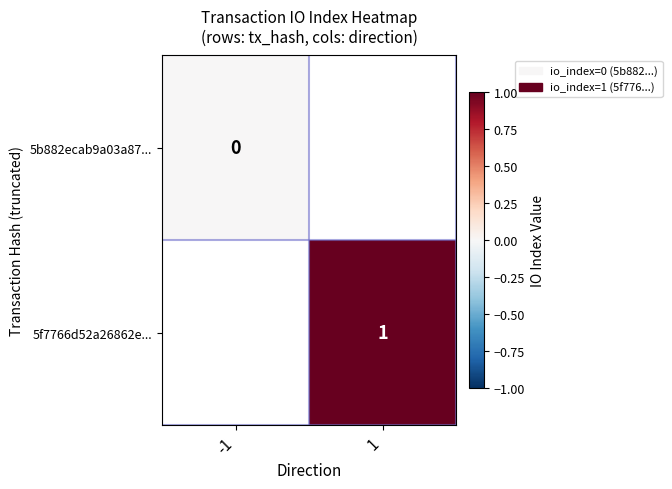

Which has a higher value, 1 or -1?

-1